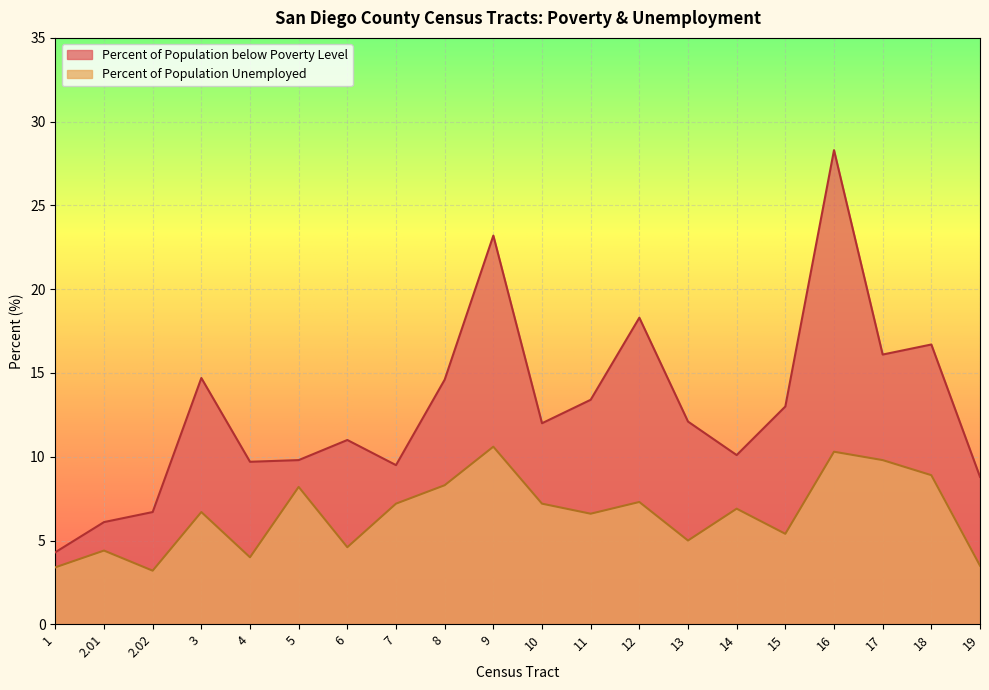

Reading left to right, transcribe all the data shown in this chart.

Percent of Population below Poverty Level: 1=4.3	2.01=6.1	2.02=6.7	3=14.7	4=9.7	5=9.8	6=11.0	7=9.5	8=14.6	9=23.2	10=12.0	11=13.4	12=18.3	13=12.1	14=10.1	15=13.0	16=28.3	17=16.1	18=16.7	19=8.8
Percent of Population Unemployed: 1=3.4	2.01=4.4	2.02=3.2	3=6.7	4=4.0	5=8.2	6=4.6	7=7.2	8=8.3	9=10.6	10=7.2	11=6.6	12=7.3	13=5.0	14=6.9	15=5.4	16=10.3	17=9.8	18=8.9	19=3.5